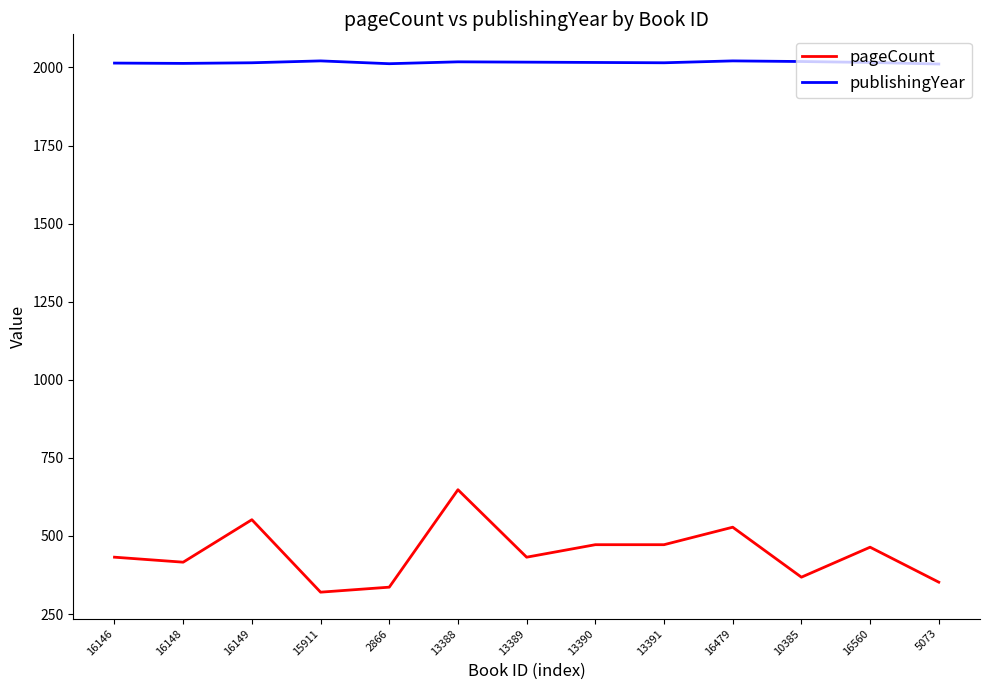

True or false: publishingYear and pageCount cross at least once.

False